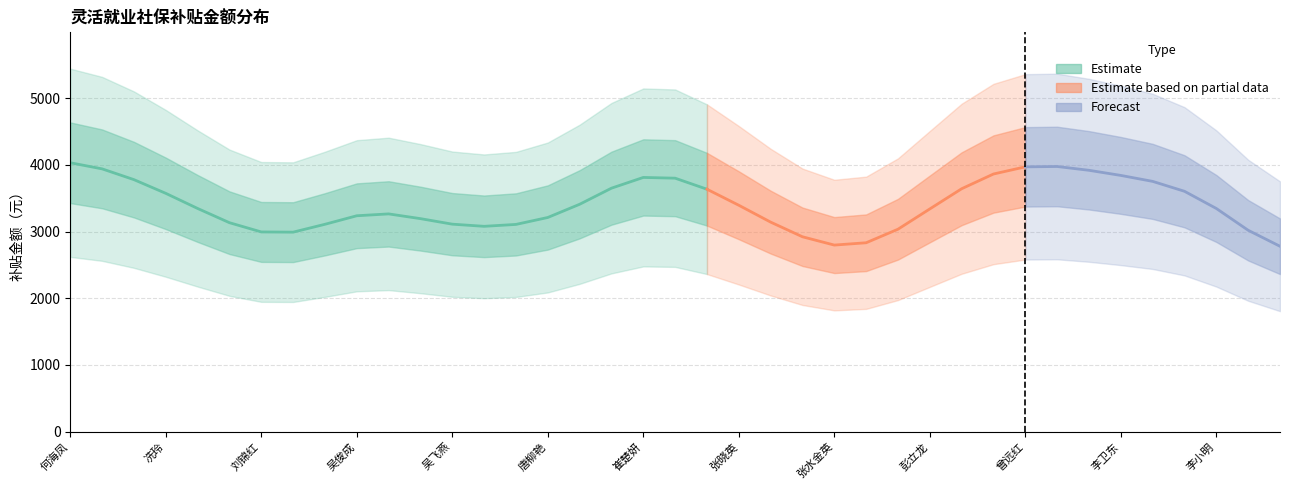

The chart shows a value of 3215 at 何海凤. True or false?

False